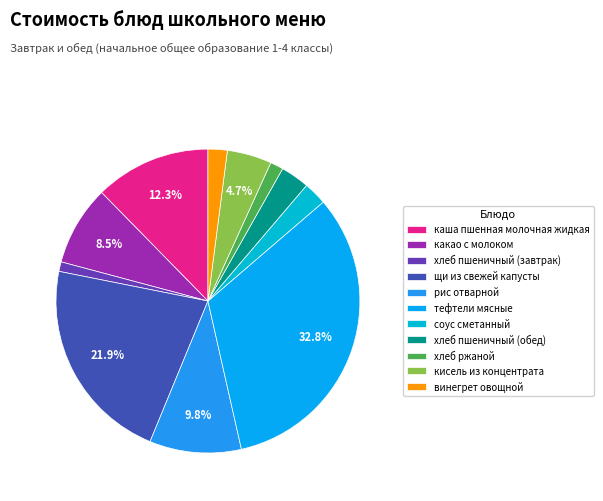

Is it true that кисель из концентрата is 1% of the pie?

False